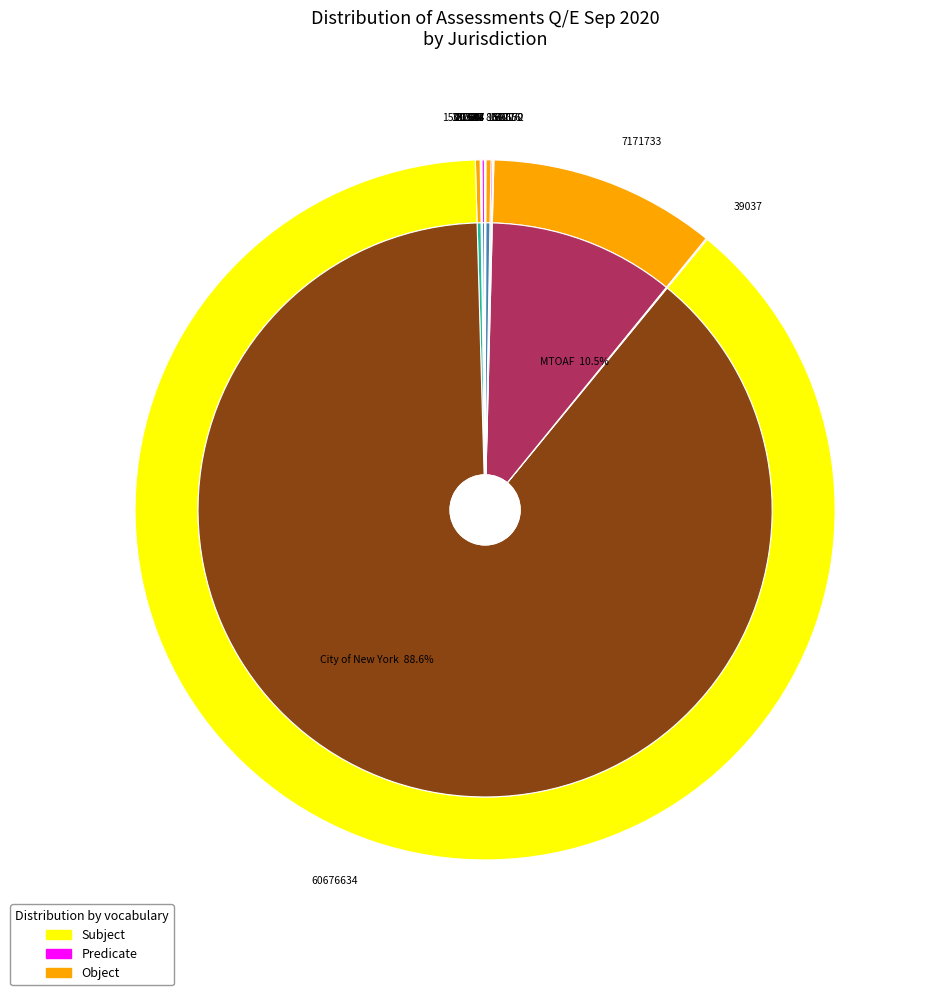

Approximately how many times larger is the value at New Rochelle compared to Johnstown?

5.2